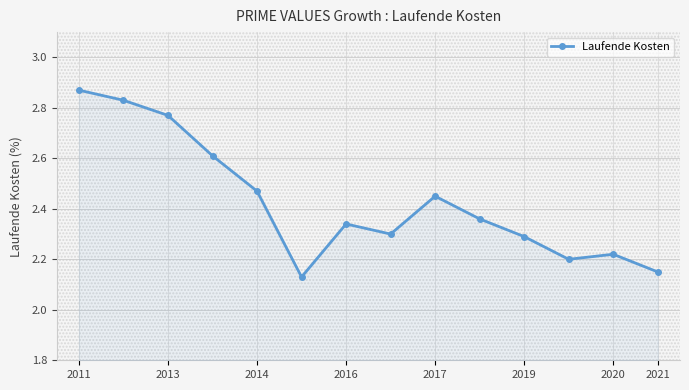

What is the sum of all values?

34.0